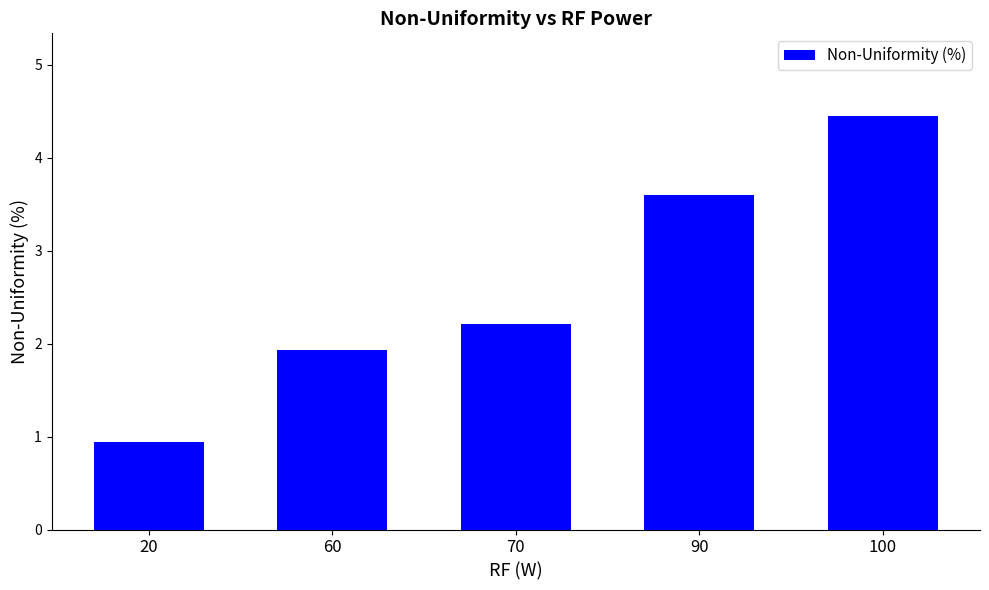

What is the ratio of the value at 60 to the value at 70?

0.9